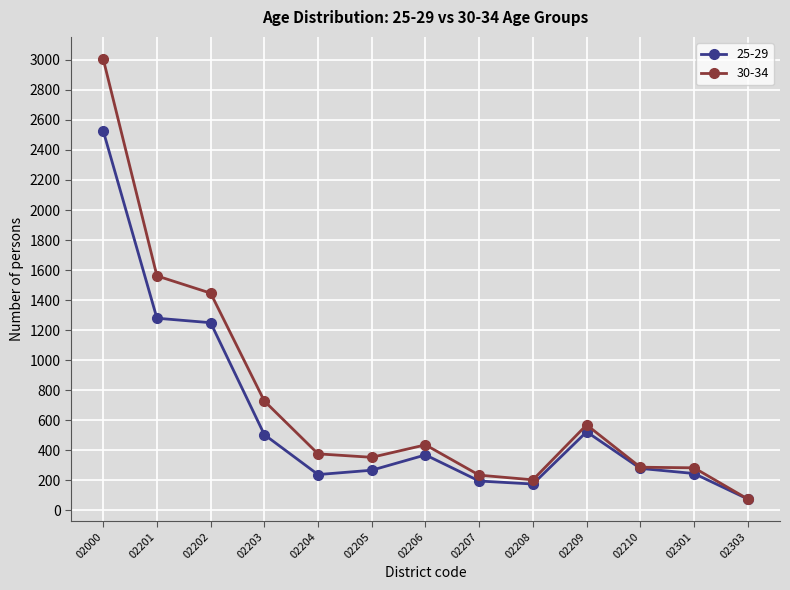

List the series in order of their peak value, highest first.

30-34, 25-29